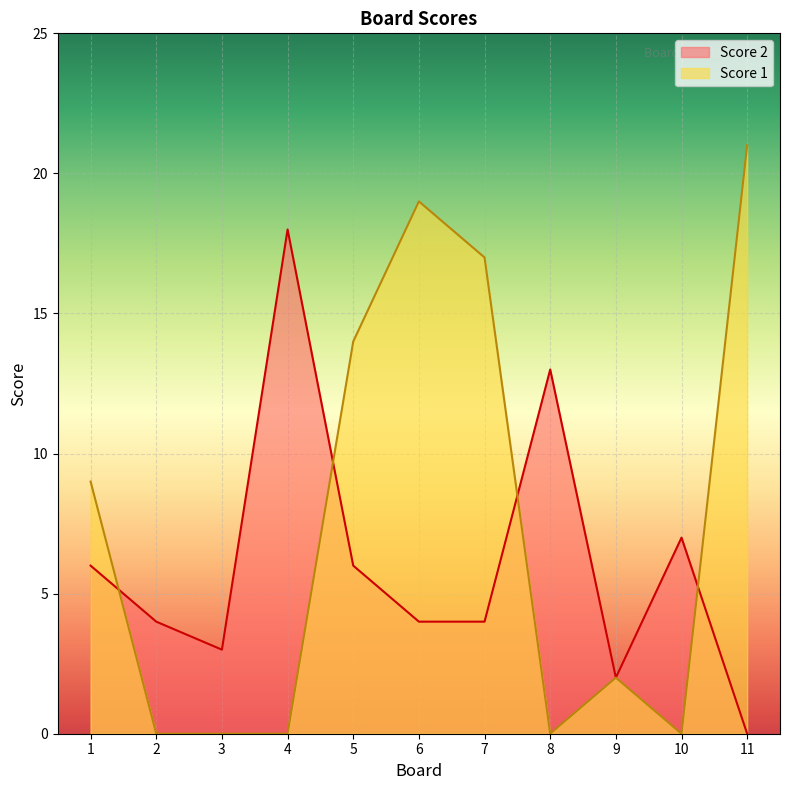

How many lines are shown in the chart?

2